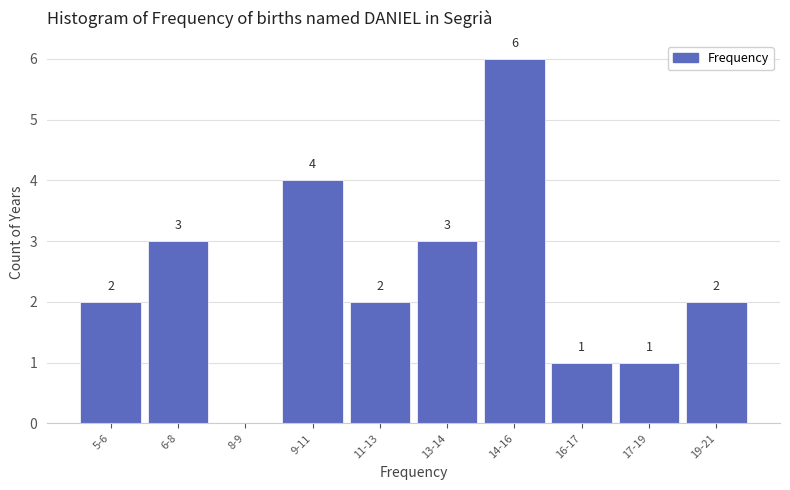

Reading left to right, what are all the values shown in this chart?

5-6=2	6-8=3	8-9=0	9-11=4	11-13=2	13-14=3	14-16=6	16-17=1	17-19=1	19-21=2